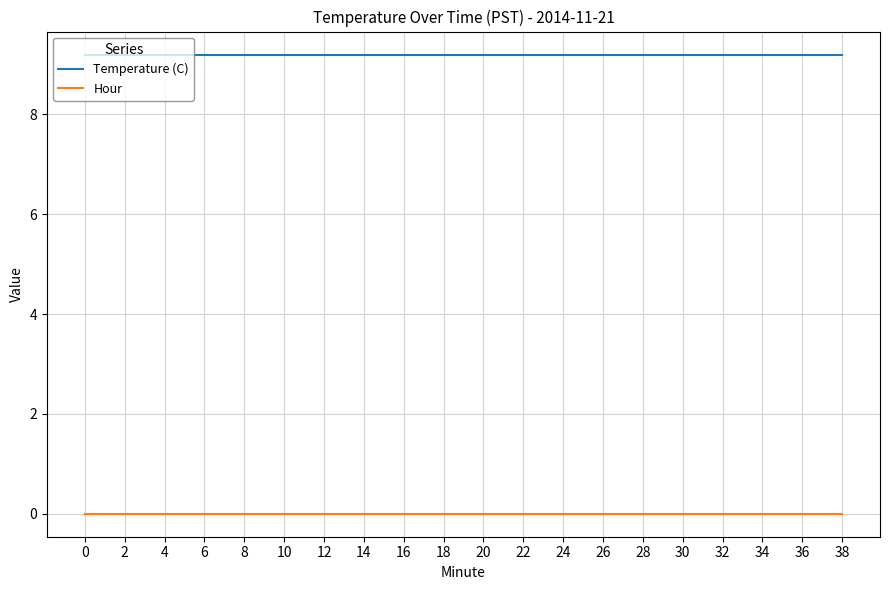

What is the total value across all series at 4?

9.2